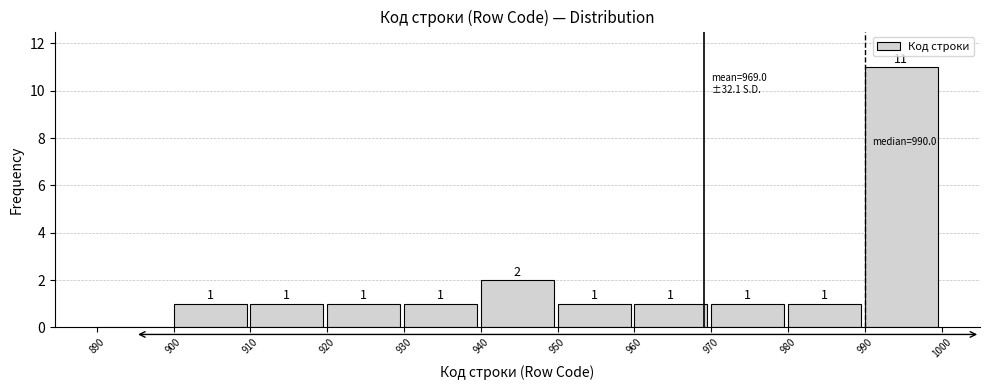

Which range on the x-axis has the tallest bar?

990 to 1000